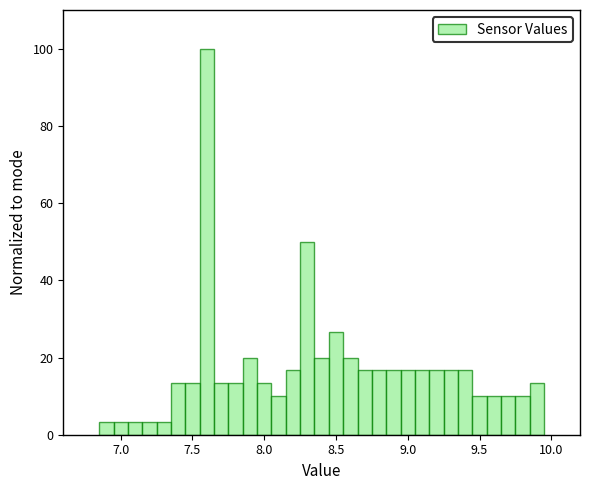

Read against the x-axis, roughly where is the centre of the tallest bar?

7.60